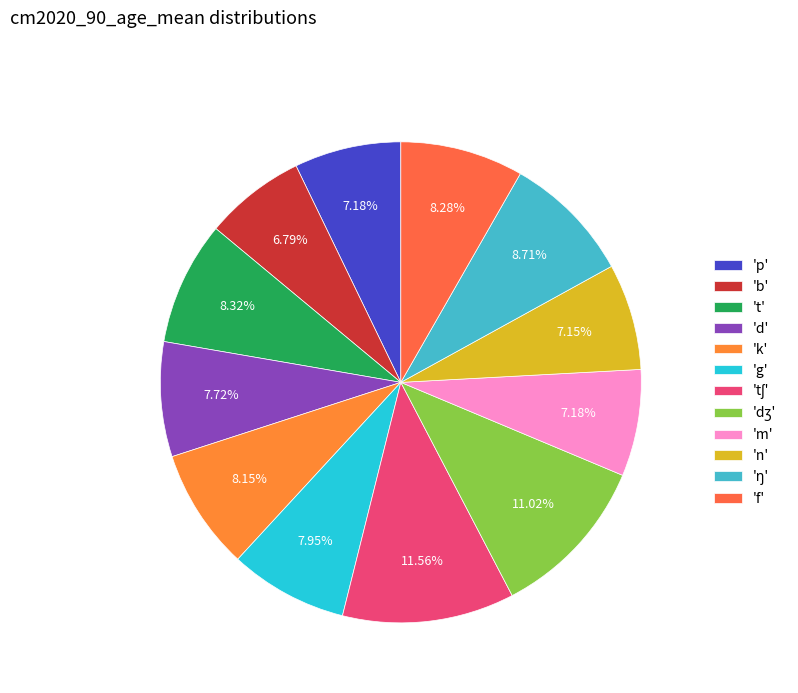

How many slices are in this pie chart?

12